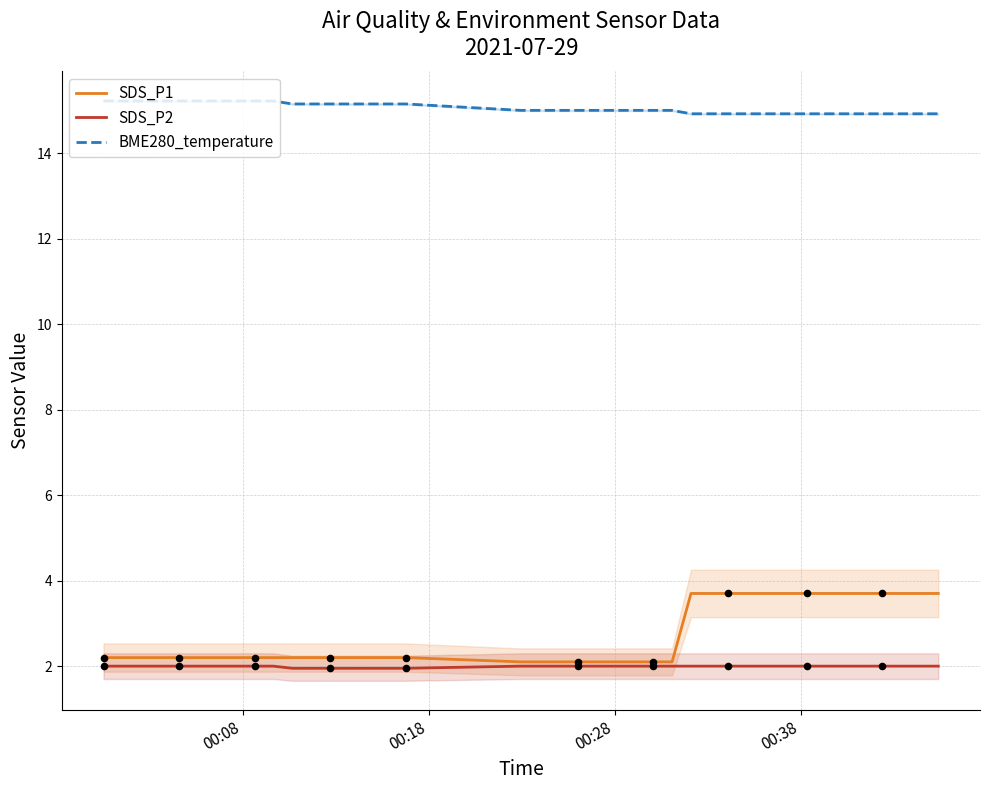

Which series has the widest spread of Y values?

SDS_P1